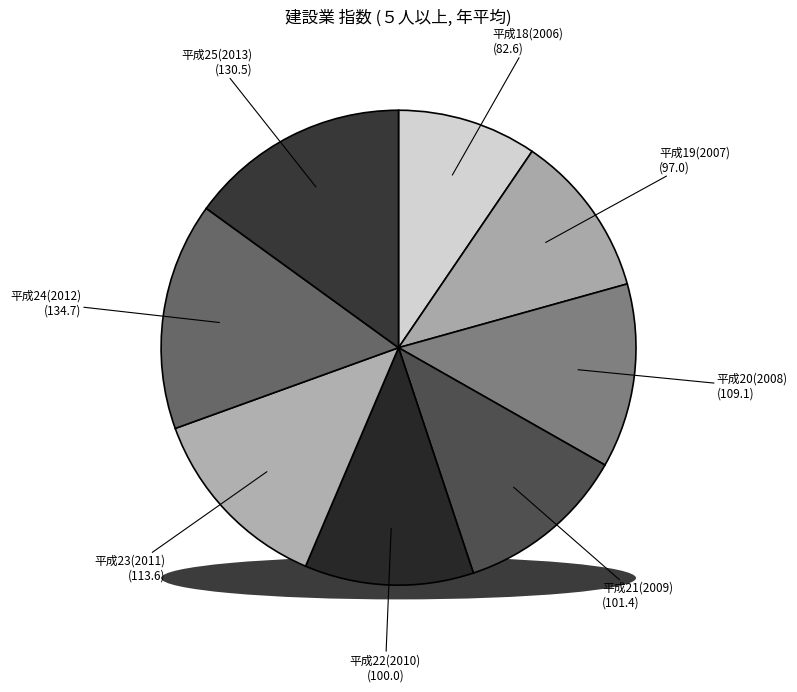

What is the total percentage of 平成23(2011) and 平成20(2008)?

25.6%